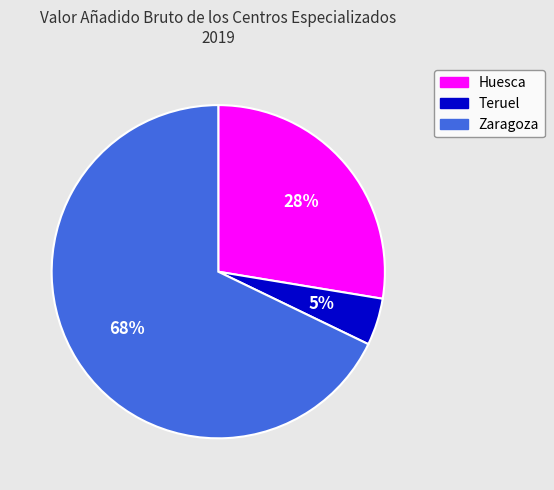

Is Teruel the majority of the pie?

No